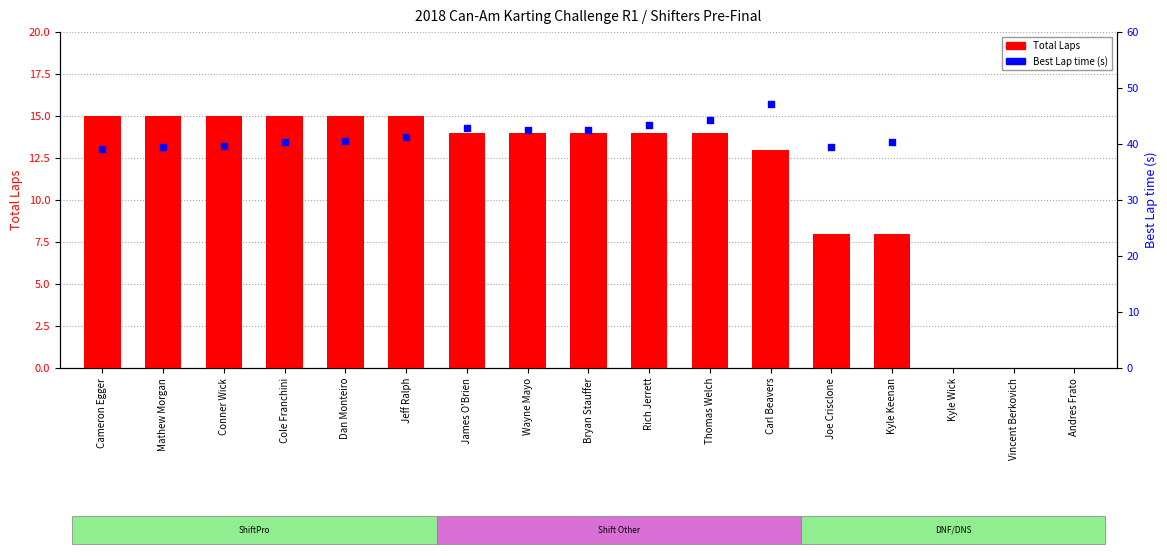

Which series has the largest total across all categories?

Total Laps